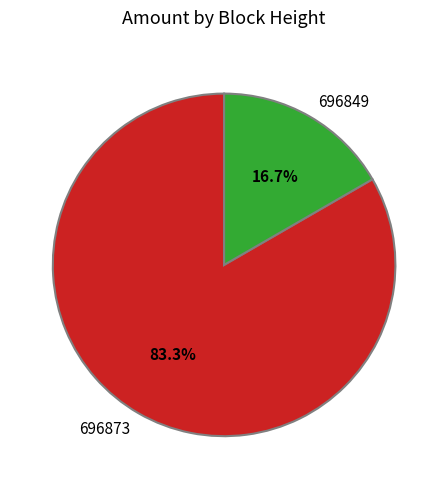

Which slice is the largest?

696873